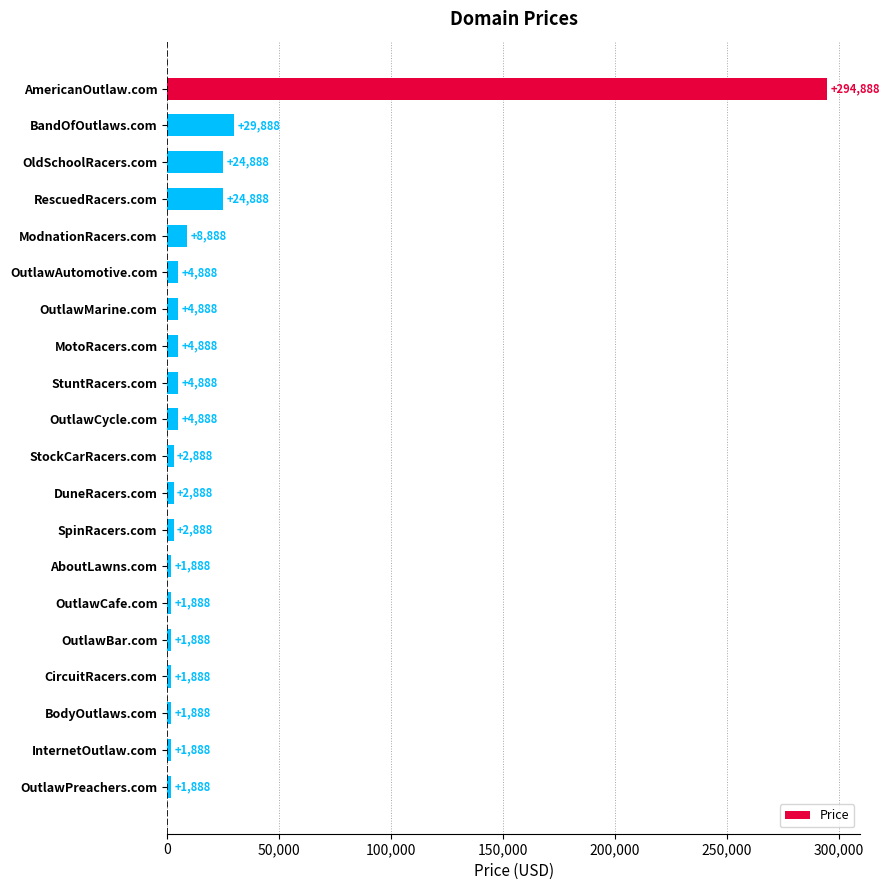

Which has a higher value, OutlawCafe.com or OutlawAutomotive.com?

OutlawAutomotive.com